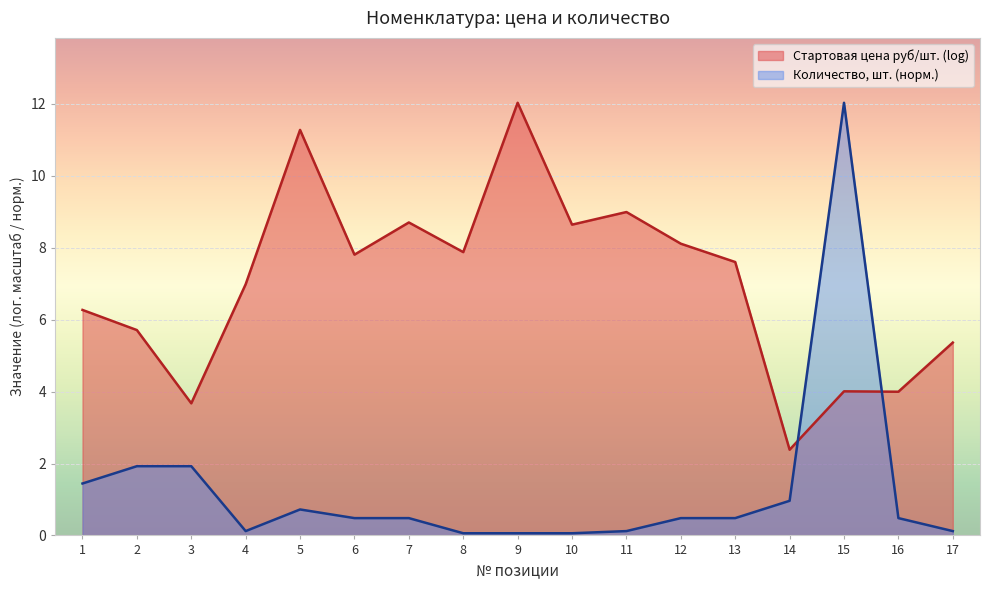

The chart shows a value of 0.1 at 17. True or false?

True